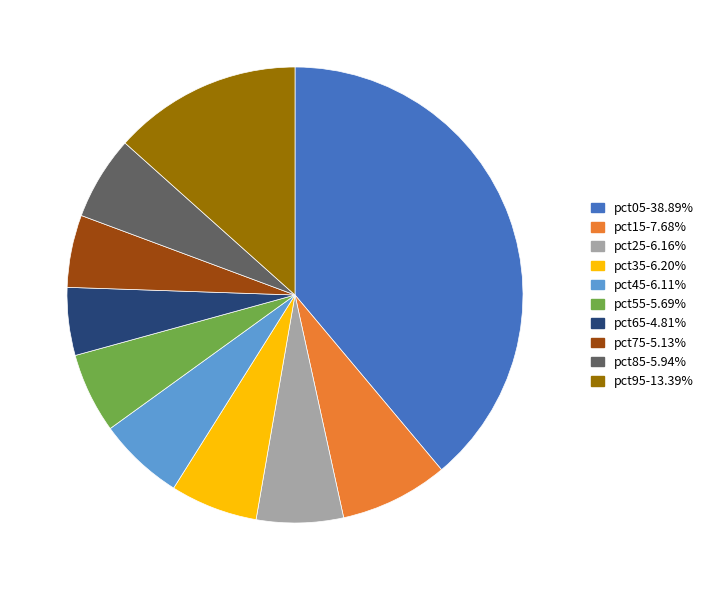

Is pct25 the majority of the pie?

No